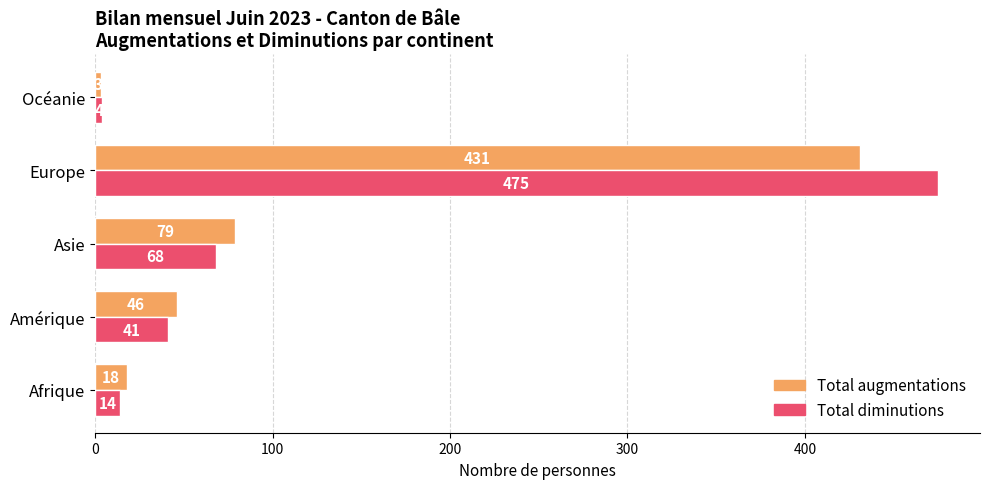

How many data points does each series have?

5